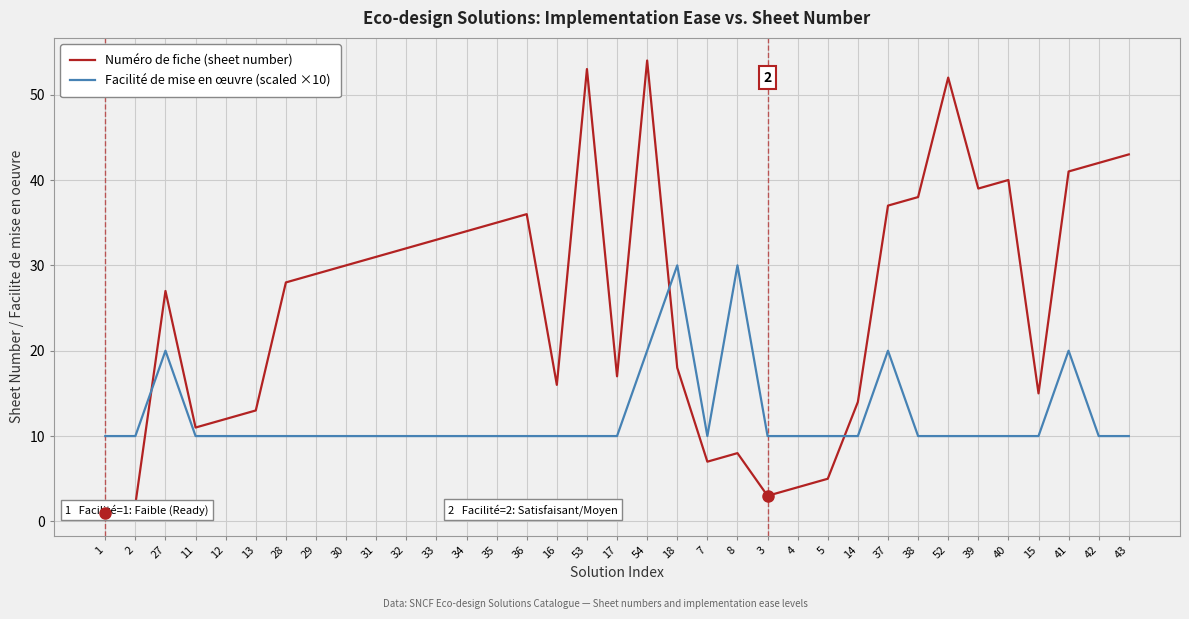

True or false: Numéro de fiche (sheet number) has a value of 42 at 42.

True